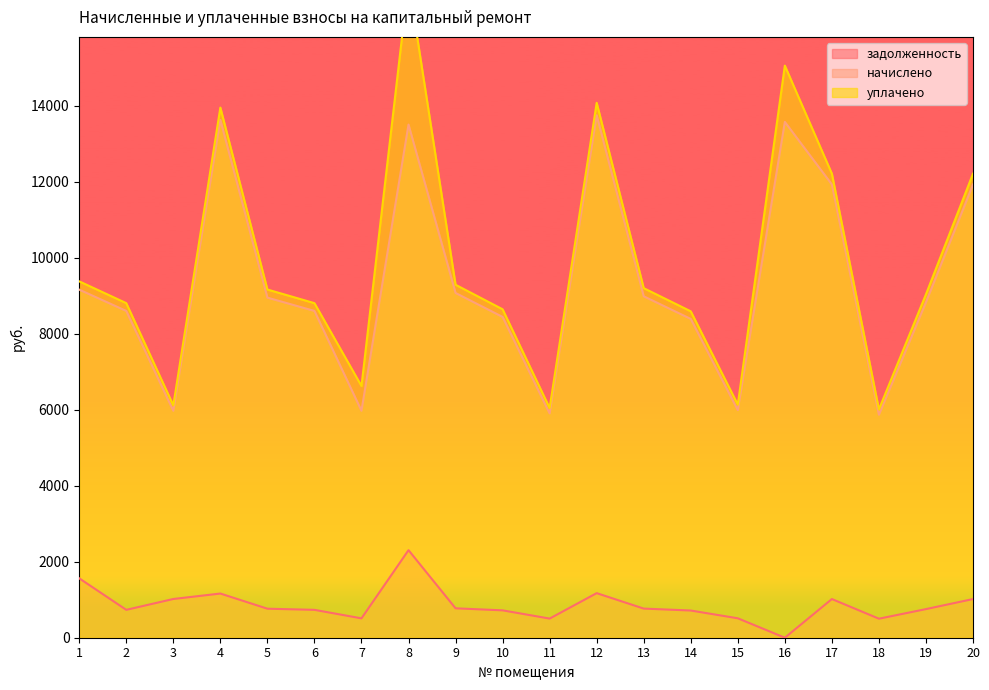

True or false: задолженность and начислено intersect in this chart.

False